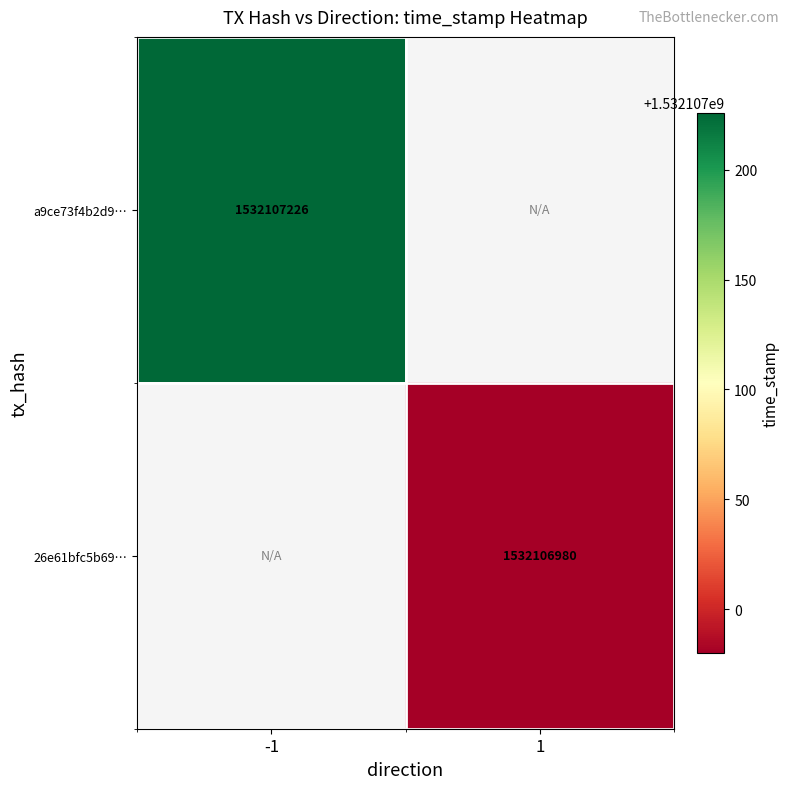

Reading left to right, what are all the values shown in this chart?

a9ce73f4b2d952334fffcde3057a96493c3a1e9: -1	1532107226
26e61bfc5b69593c0c151990c5b6bffe92bce76: 1	1532106980